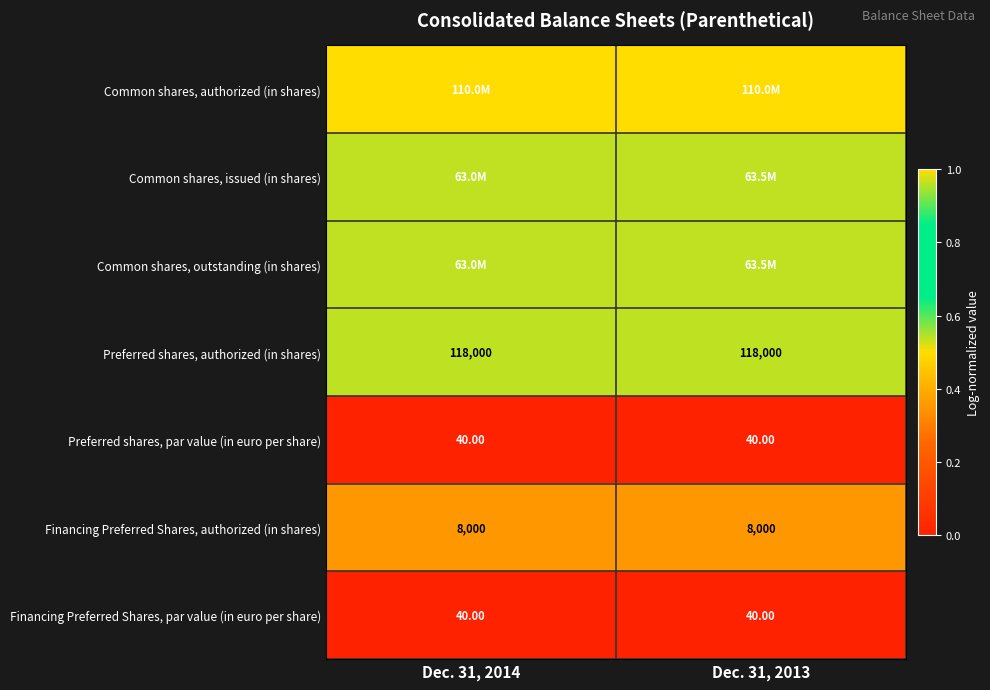

Which series has the largest total across all categories?

Common shares, authorized (in shares)